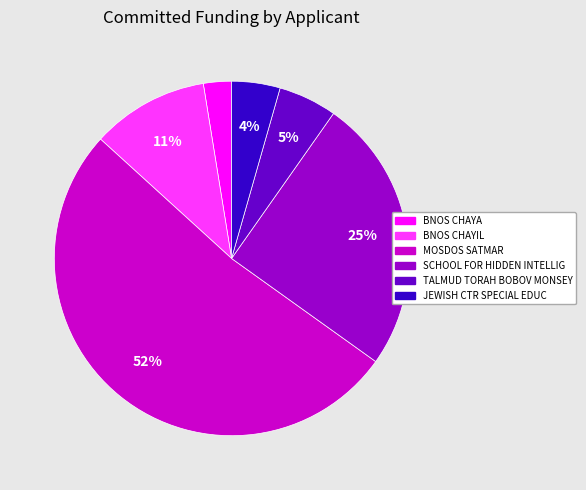

To the nearest percent, what is the difference between the largest and smallest slice percentages?

49%